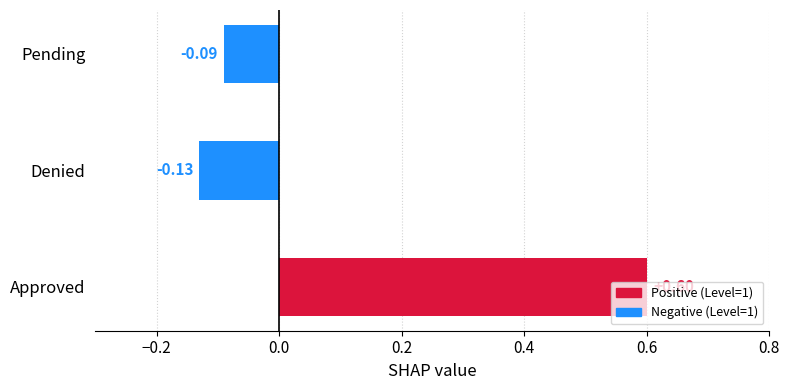

Between Pending and Denied, which is larger?

Pending